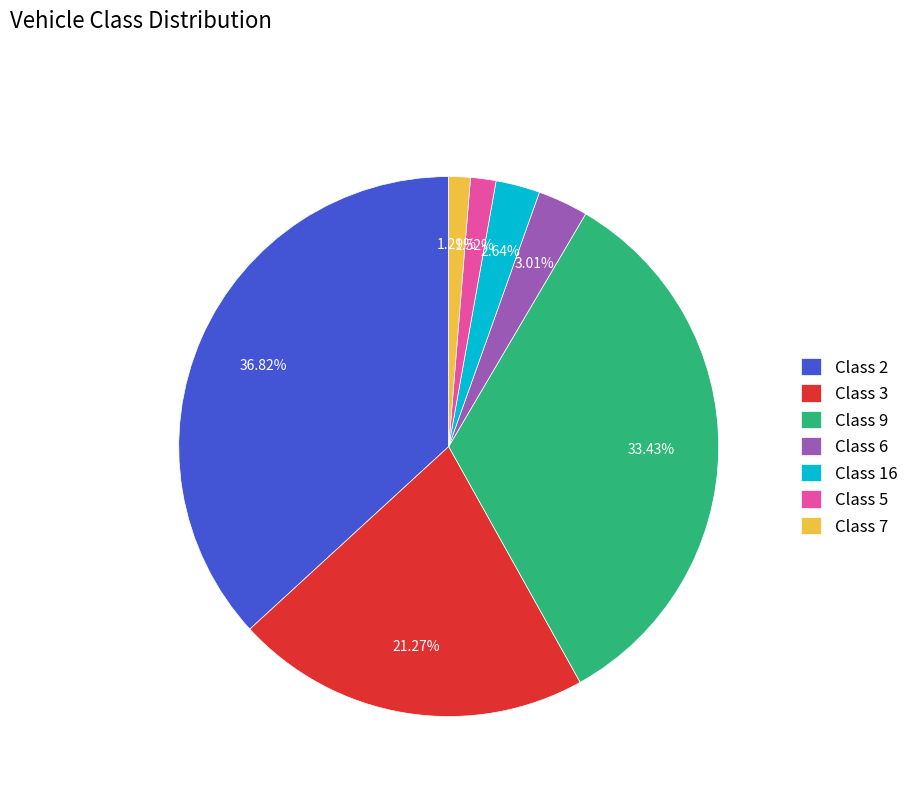

Does any single category account for the majority?

No